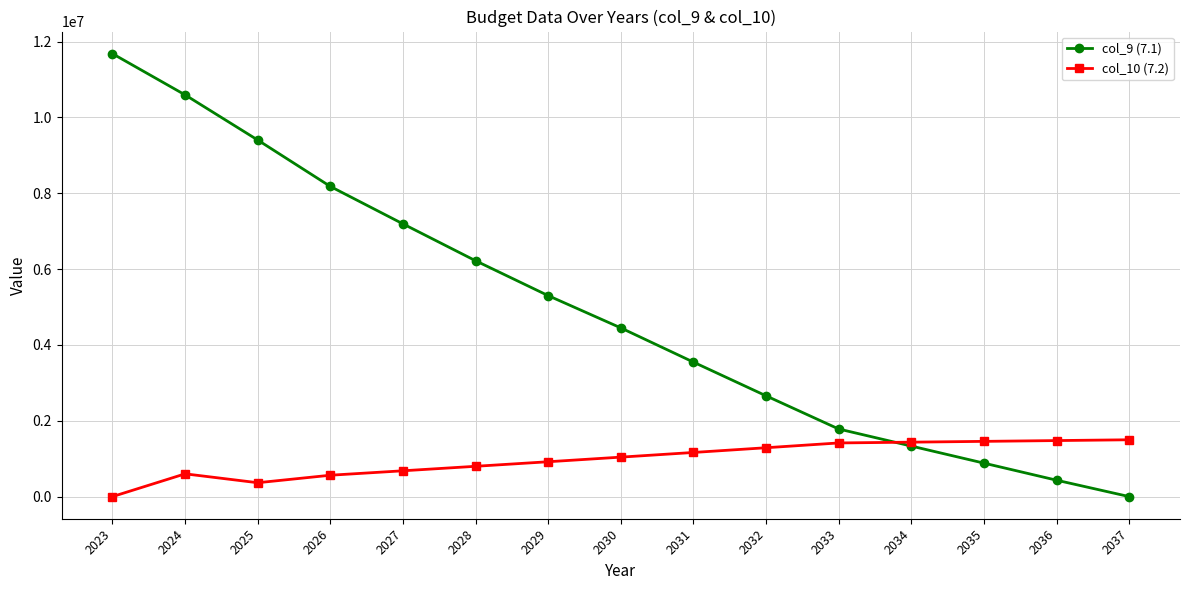

What are all the series names shown in the legend?

col_9 (7.1), col_10 (7.2)